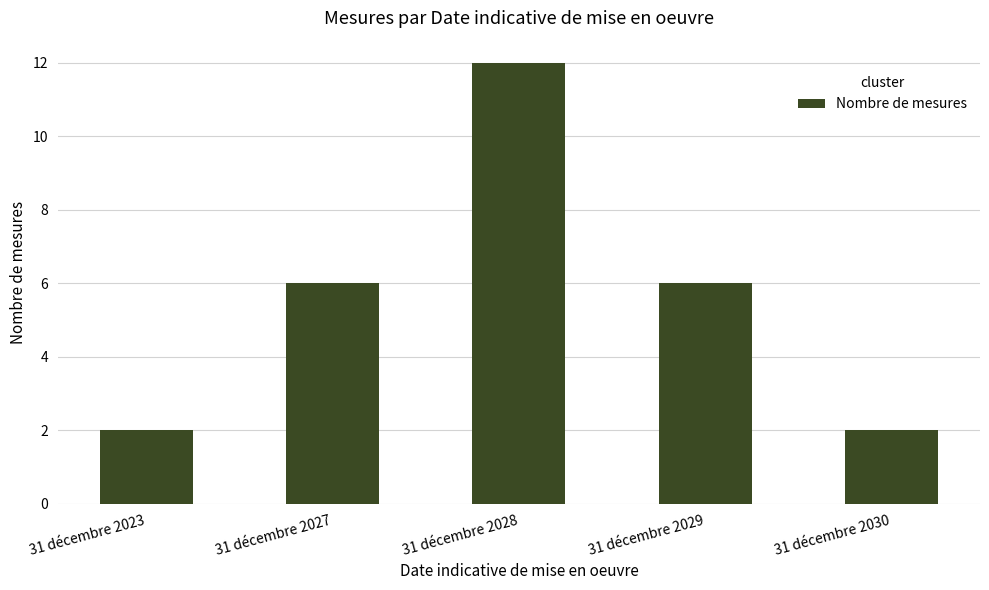

What is the approximate value at 31 décembre 2027, to the nearest 10?

10